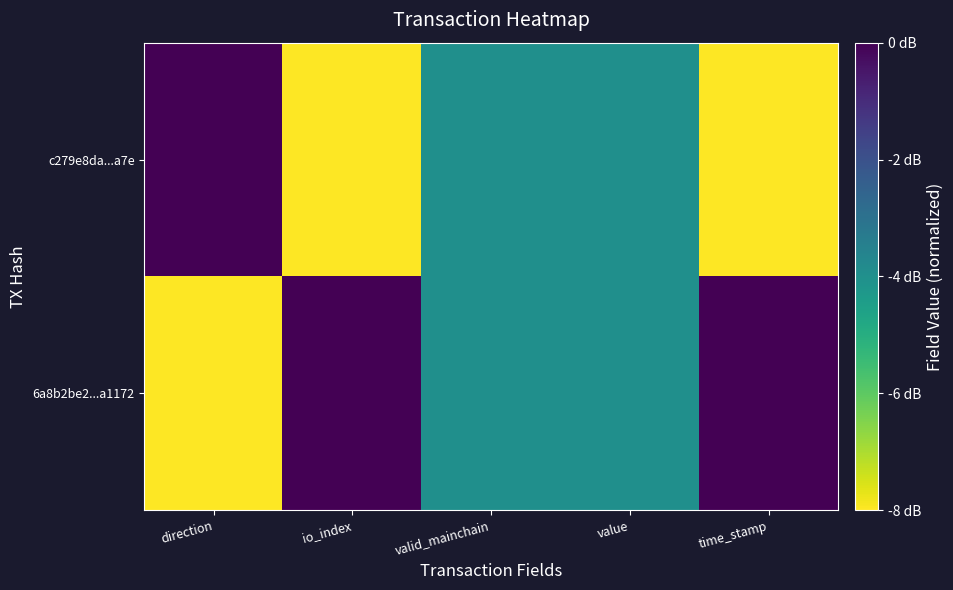

Rank the series at value from lowest to highest value.

6a8b2be2...a1172, c279e8da...a7e